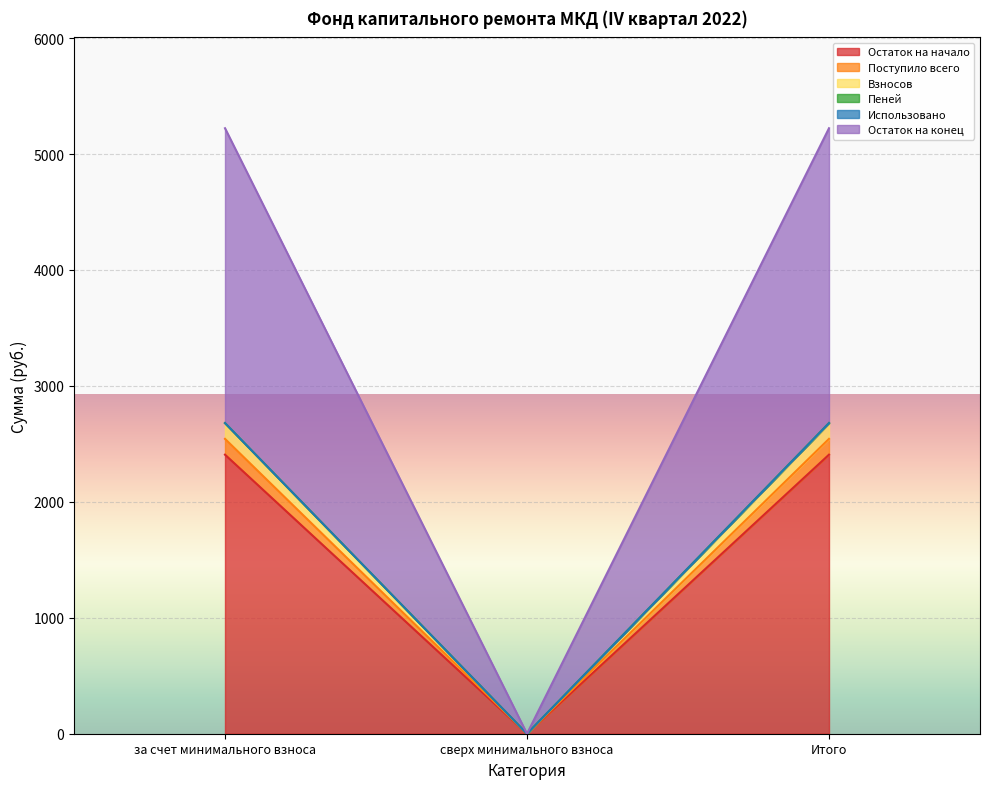

Does the chart display data point markers on the line(s)?

No